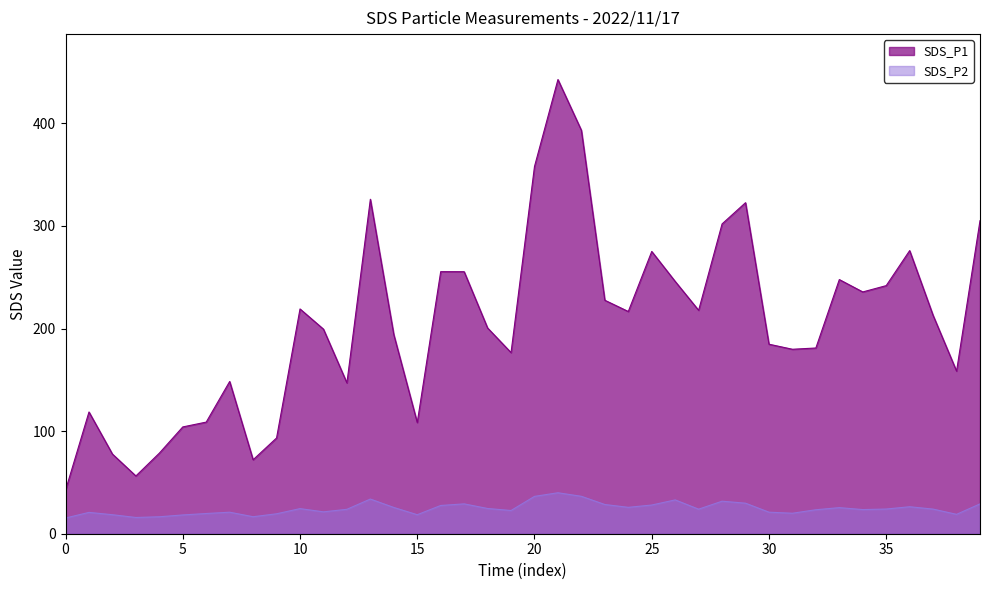

At 15, list the series in order from largest to smallest.

SDS_P1, SDS_P2